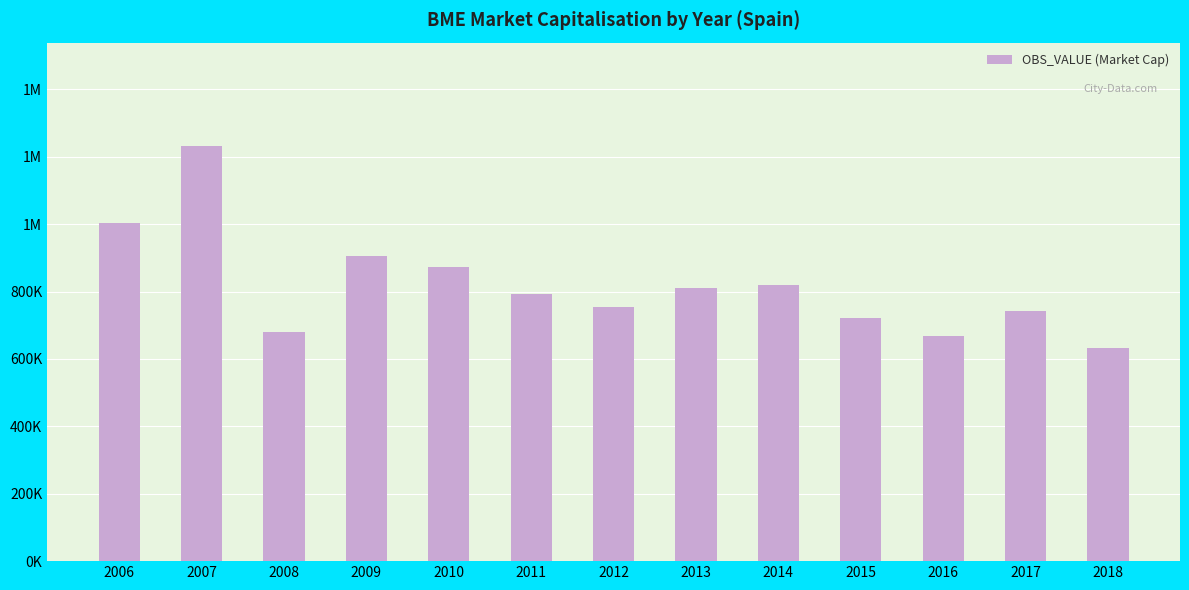

Reading left to right, transcribe all the data shown in this chart.

1003299.0	1231086.4	680632.4	904167.2	873329.3	794169.7	754774.6	810288.3	820543.8	720438.4	669394.9	741912.7	632288.8